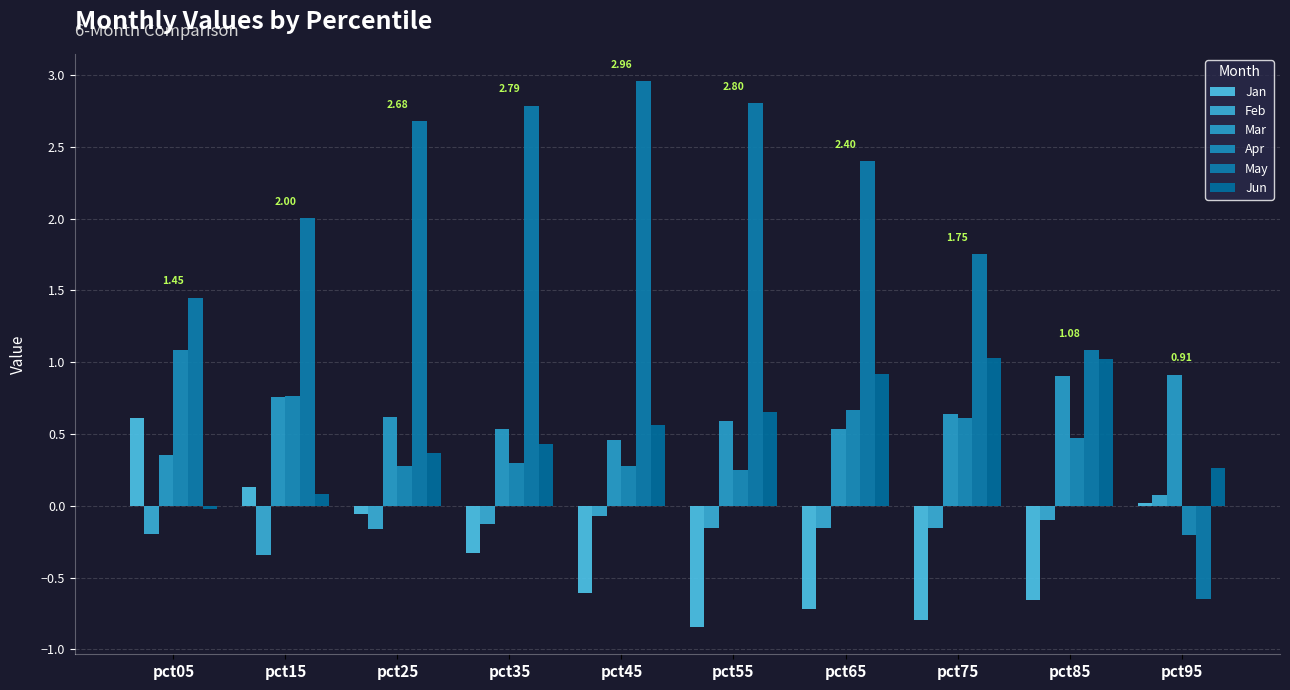

What is the average value of the Jun series?

0.5